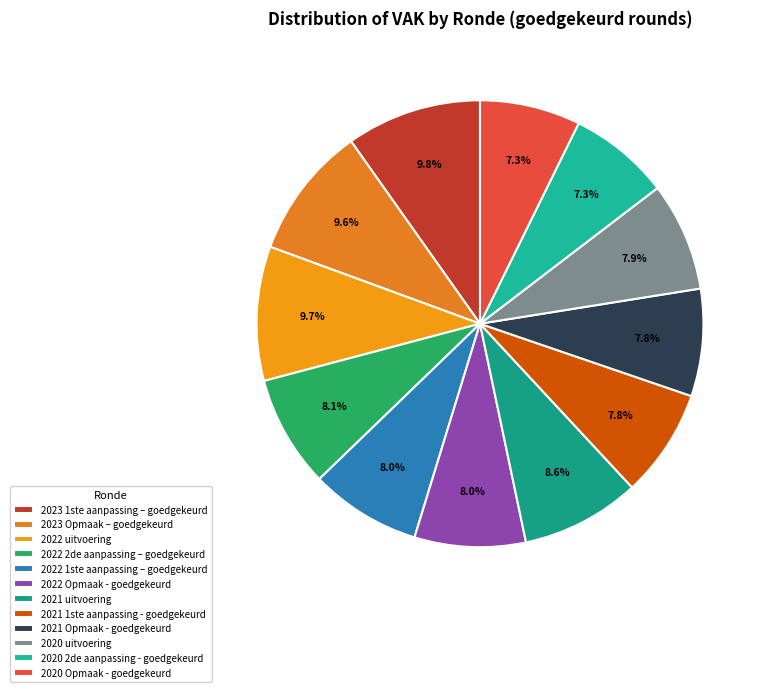

Is there any slice that represents more than half of the pie?

No